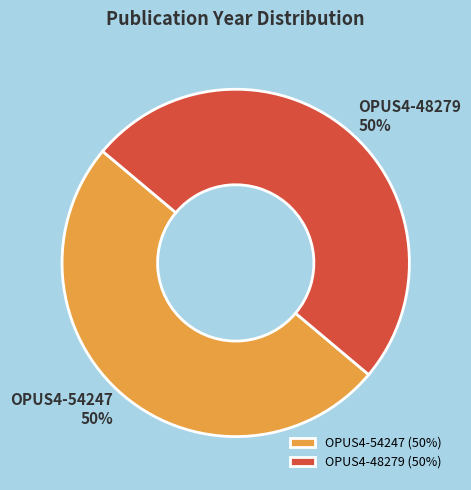

Approximately how many times larger is the value at OPUS4-54247 compared to OPUS4-48279?

1.0